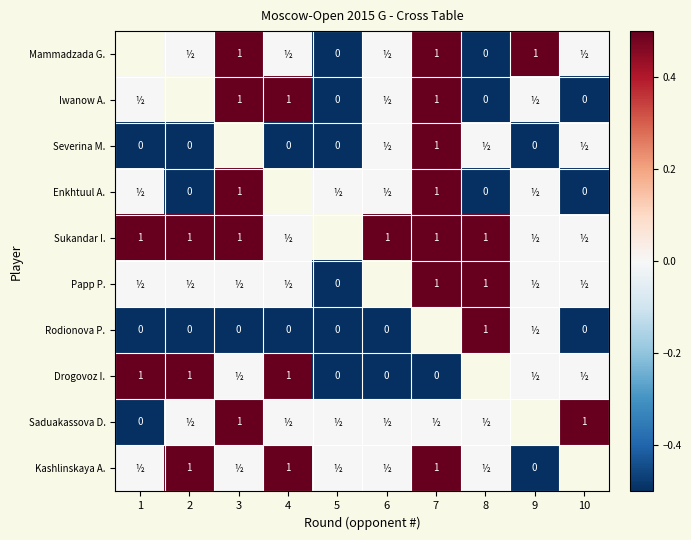

True or false: Mammadzada G. has a value of 1 at 7.

True